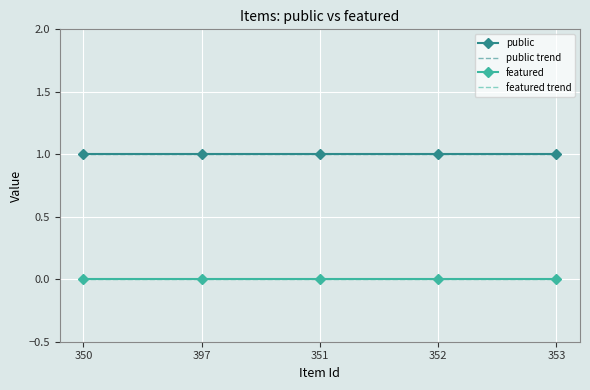

Between 350 and 351, which series saw the biggest shift?

public trend